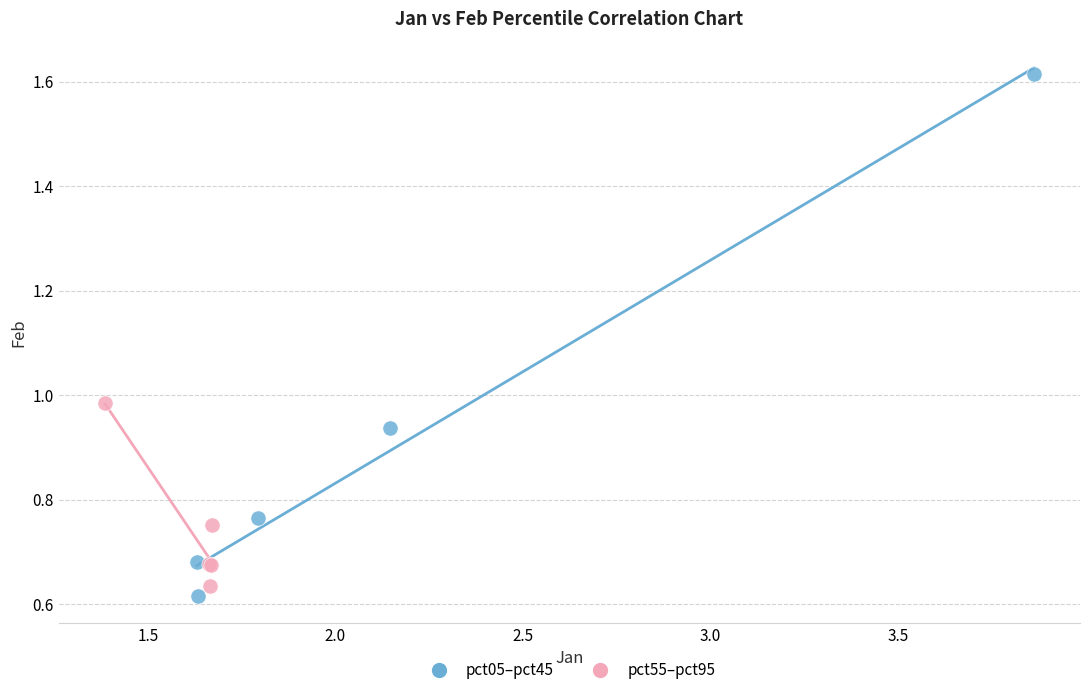

Which series contains the highest Y value?

pct05–pct45